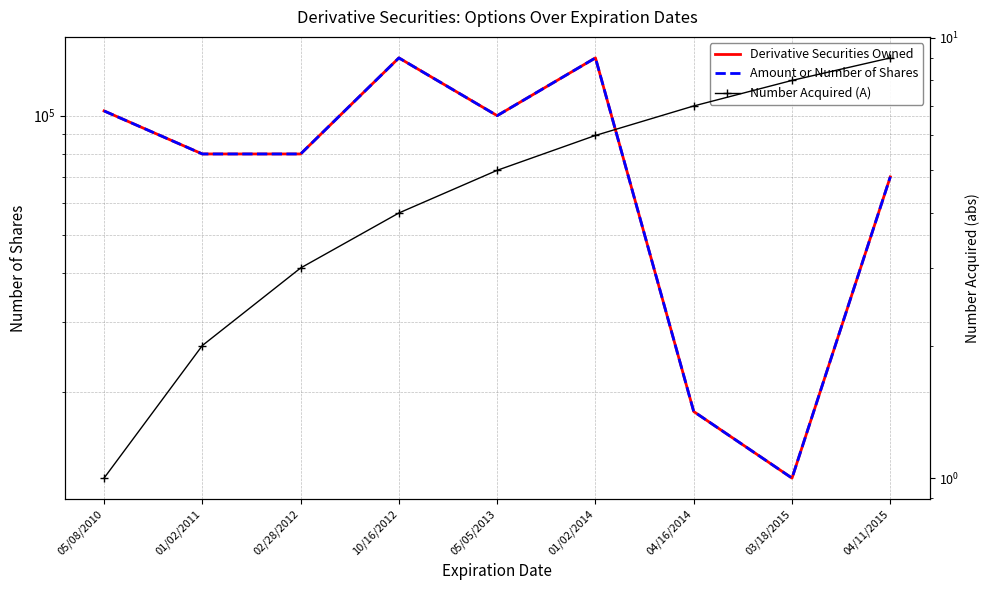

What is the difference between the maximum and minimum values in the Number Acquired (A) series?

8